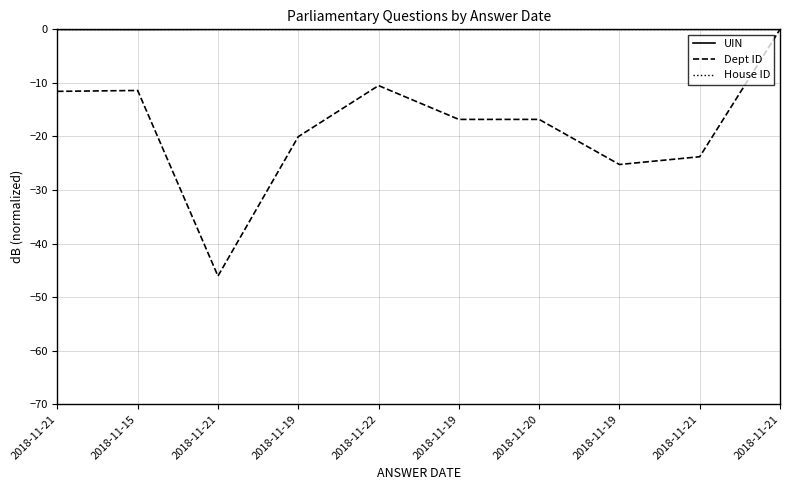

Where is UIN nearest to the value 0?

2018-11-19